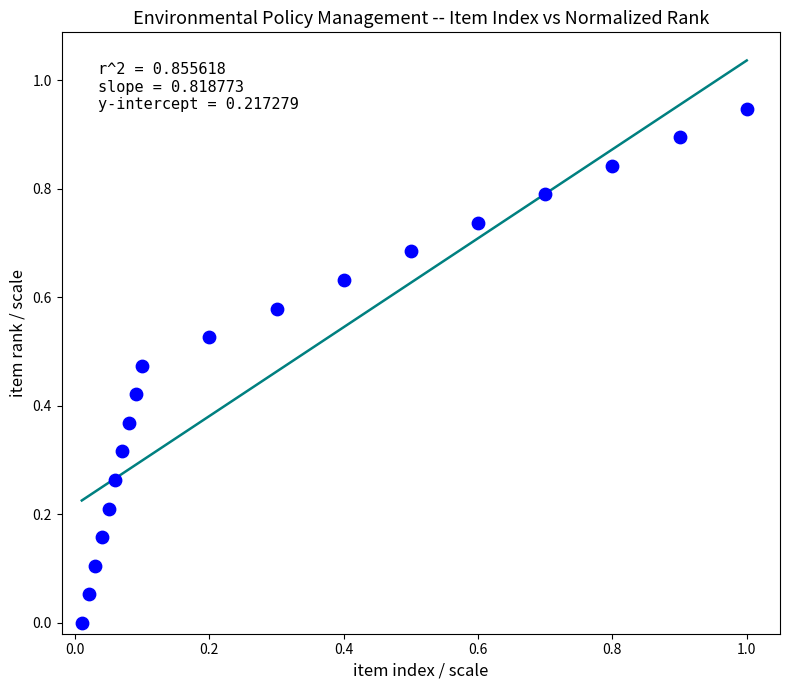

What is the range of X values (max minus min)?

1.0